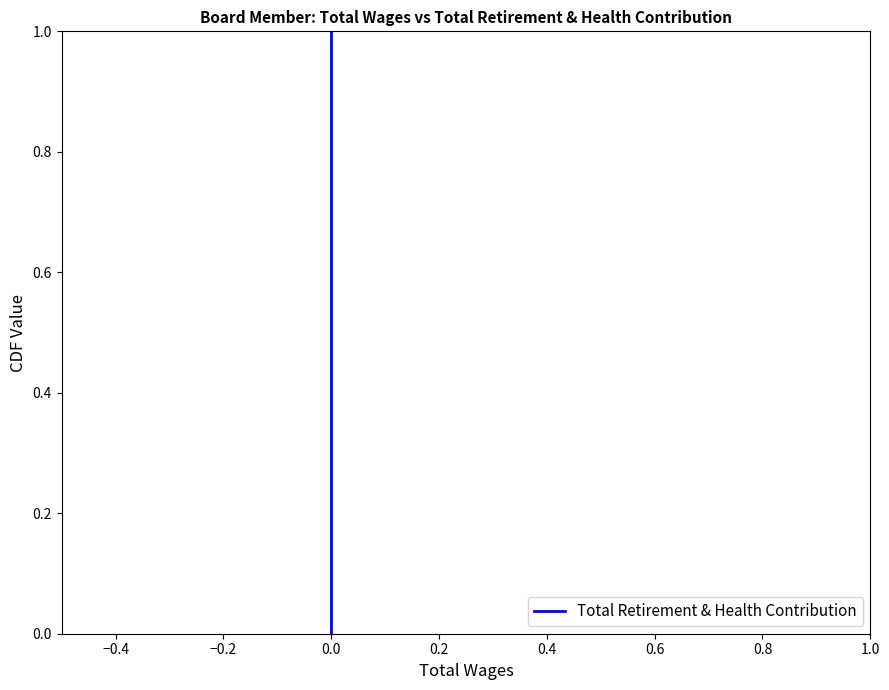

True or false: the data shows 0.3 at −0.4.

False